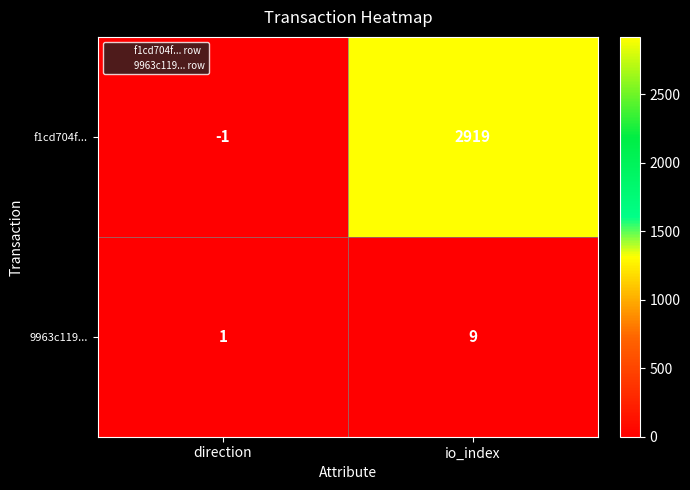

Which series has the largest total across all categories?

f1cd704f...